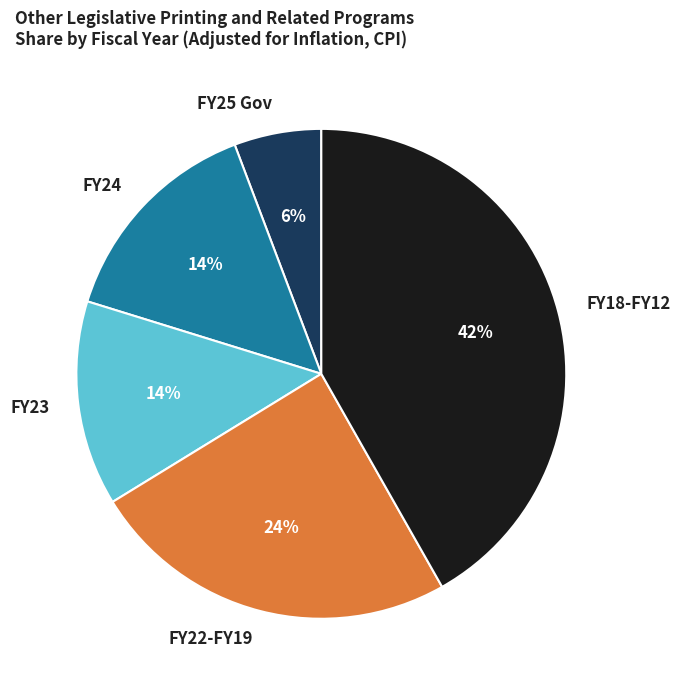

Is there any slice that represents more than half of the pie?

No